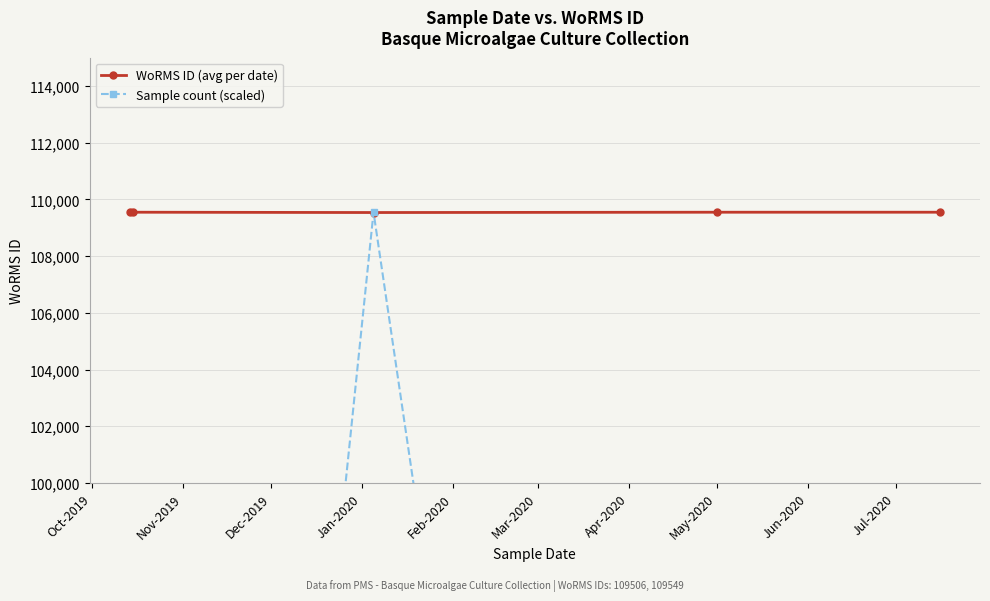

True or false: WoRMS ID (avg per date) has more than 2 points higher than both neighbors.

False